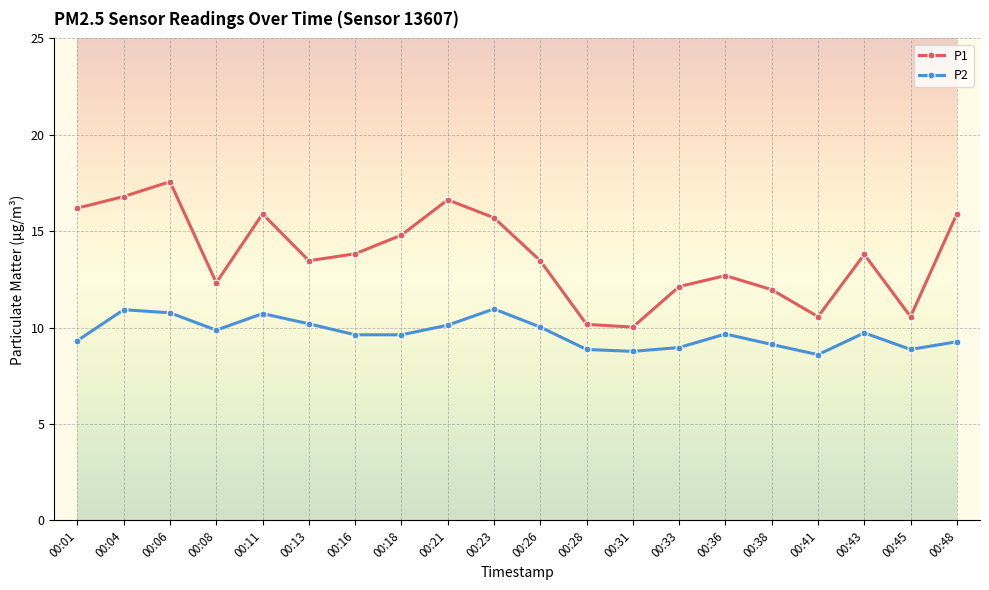

True or false: P2 and P1 intersect in this chart.

False